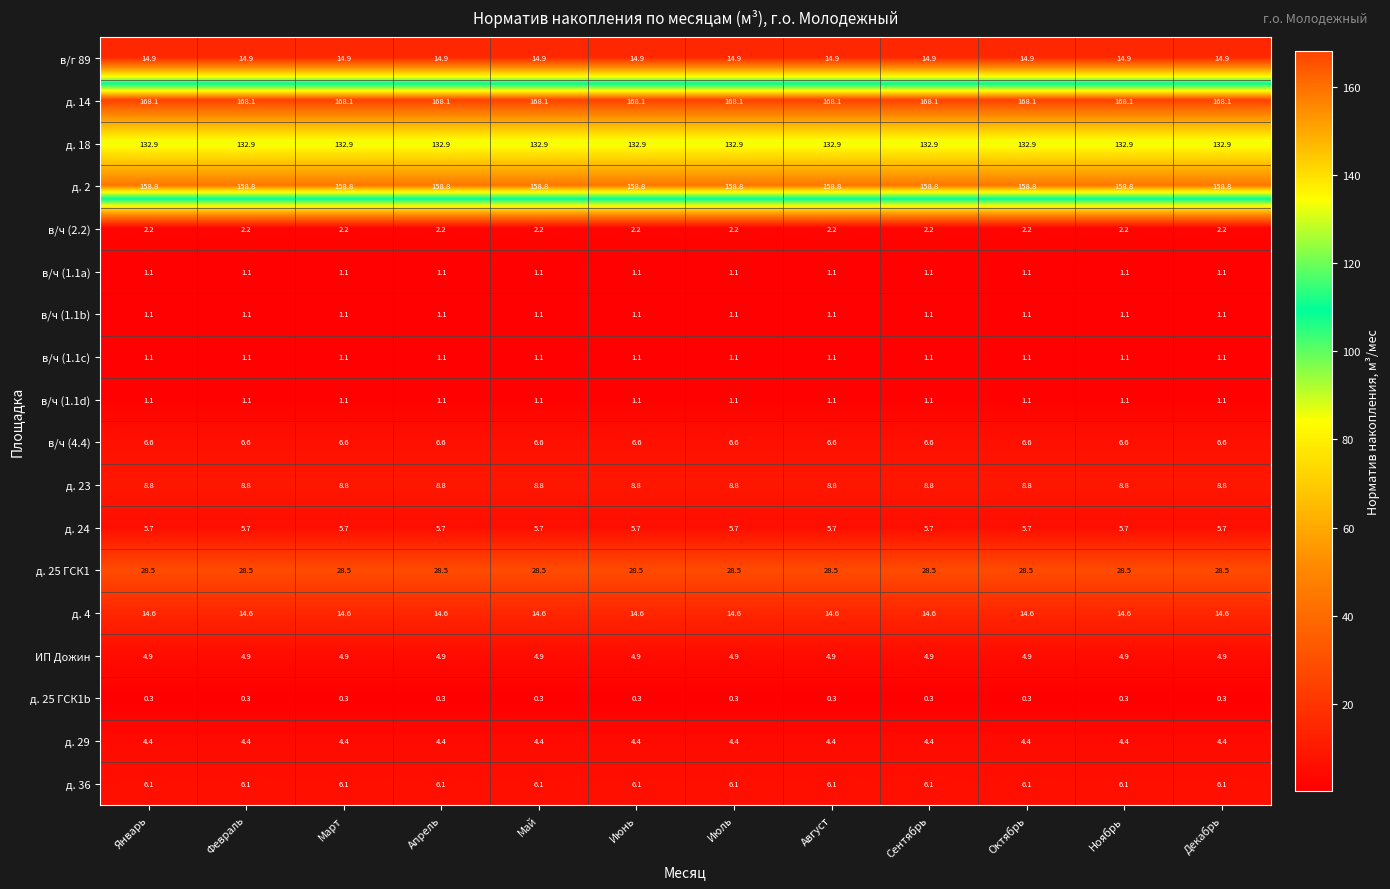

What is the sum of the в/ч (1.1b) values at Июнь and Октябрь?

2.2